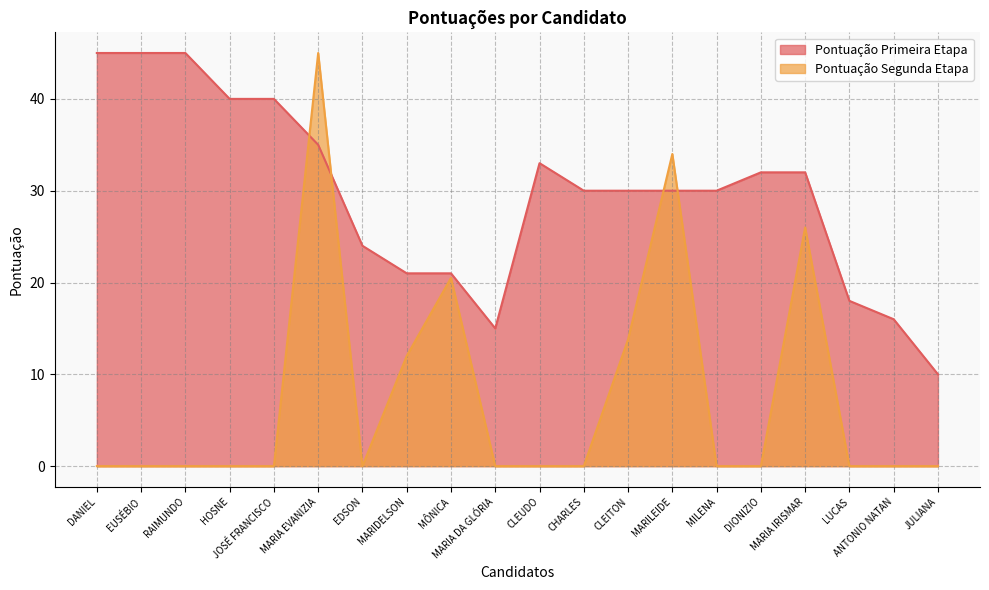

Does the chart have visible grid lines?

Yes